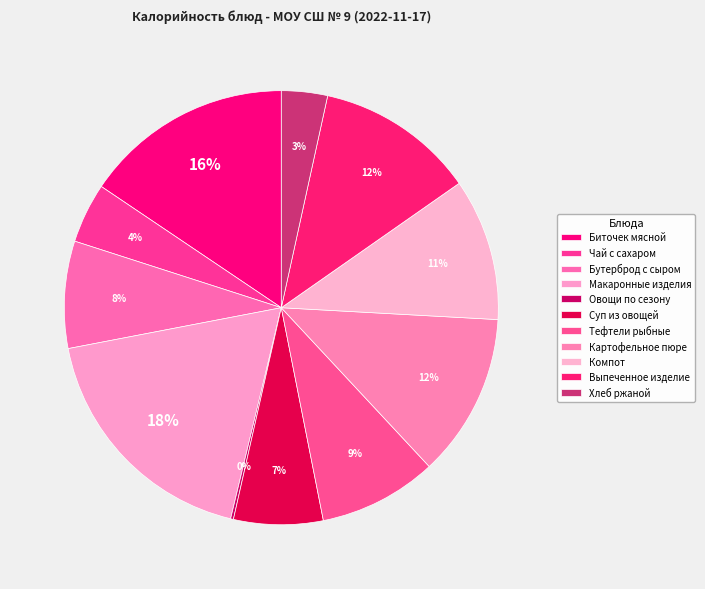

Count the number of slices in the pie.

11